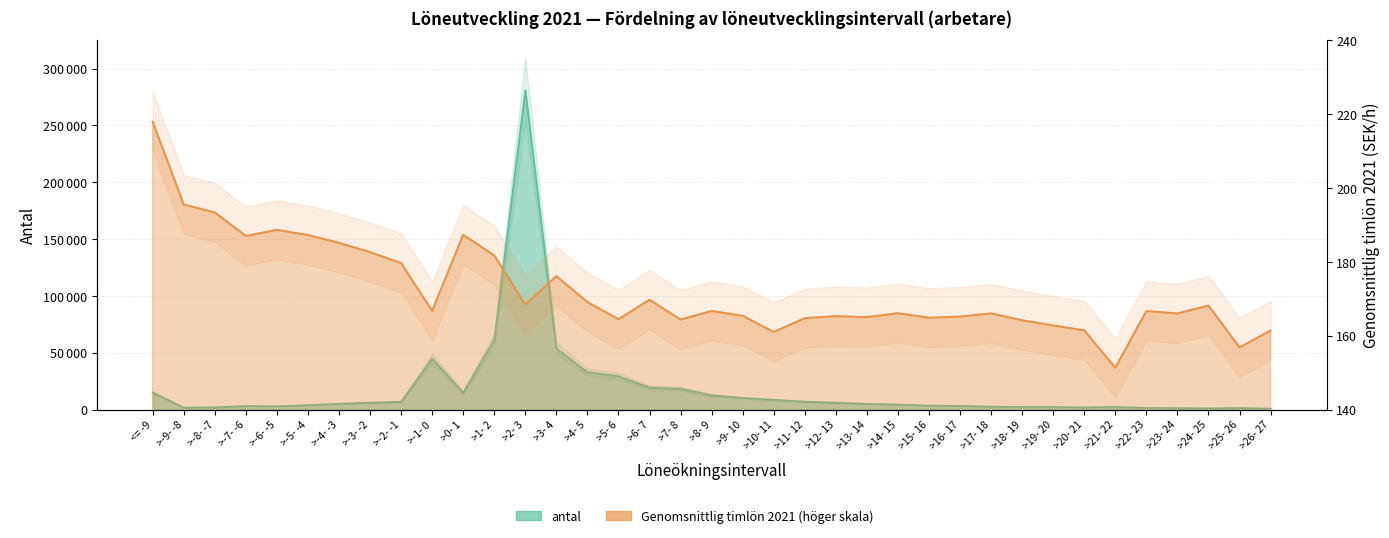

What is the average value of the antal series?

18360.7